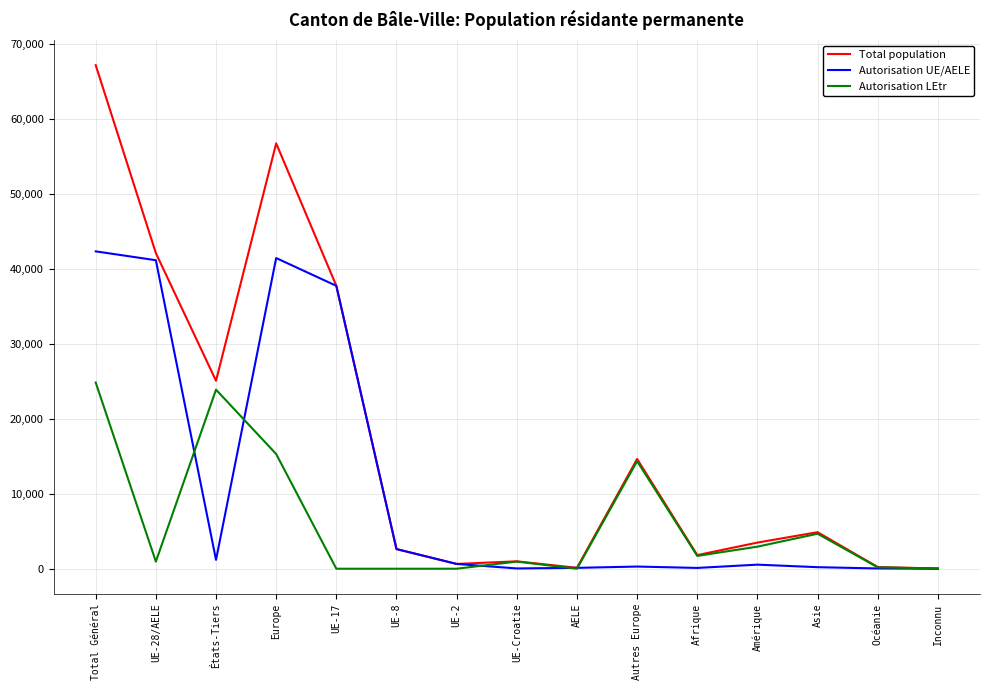

What are all the series names shown in the legend?

Total population, Autorisation UE/AELE, Autorisation LEtr